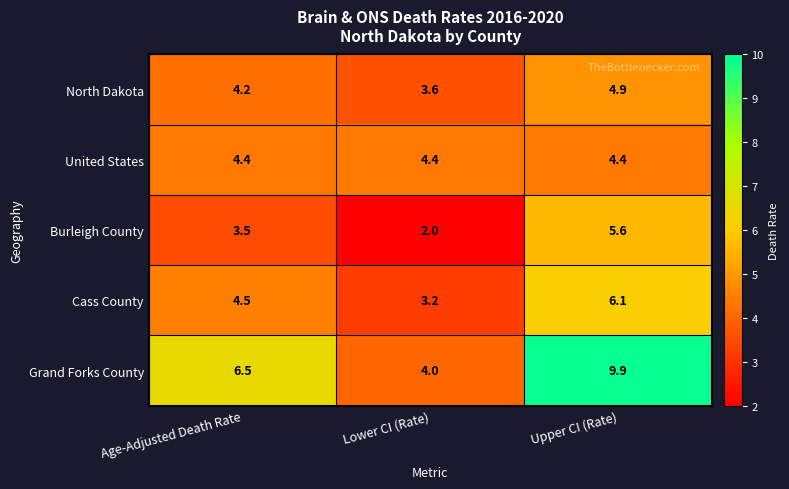

At how many categories does at least one series exceed 2?

3